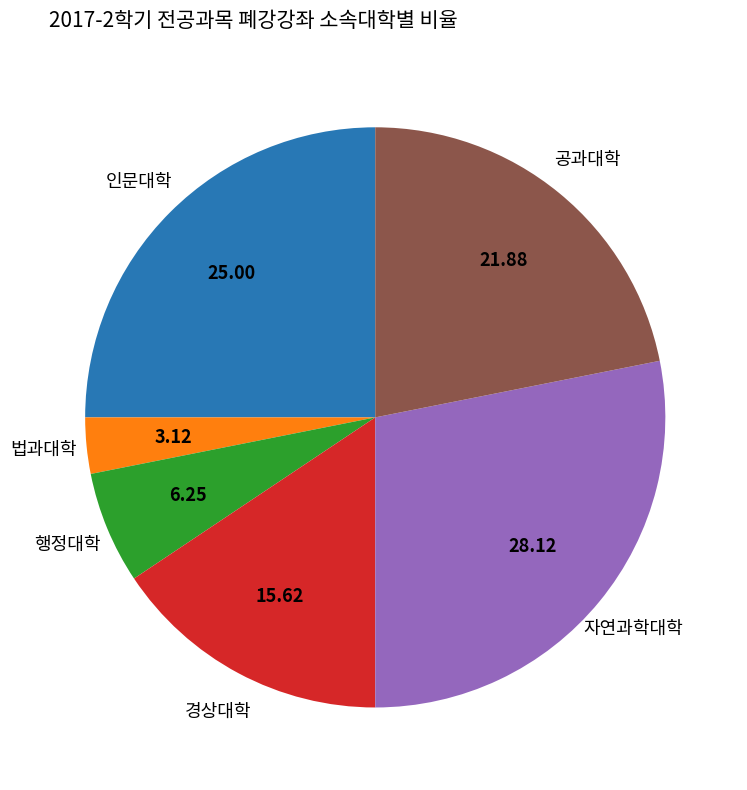

Is there any slice that represents more than half of the pie?

No